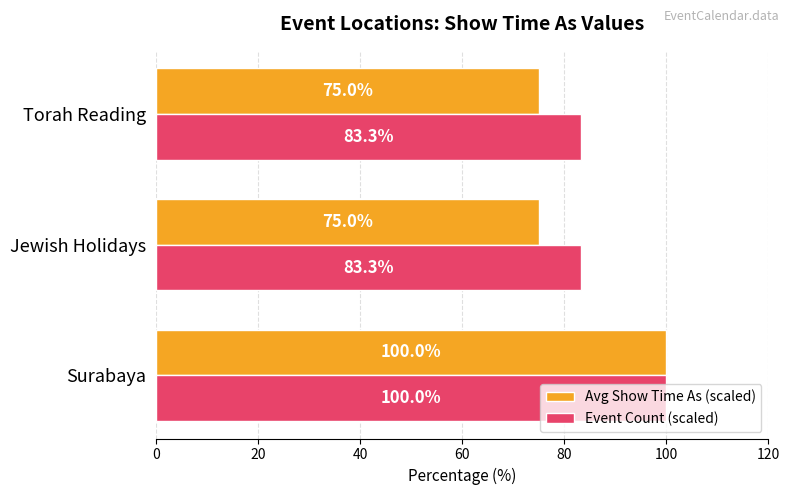

Which category has the highest value across all series?

Surabaya